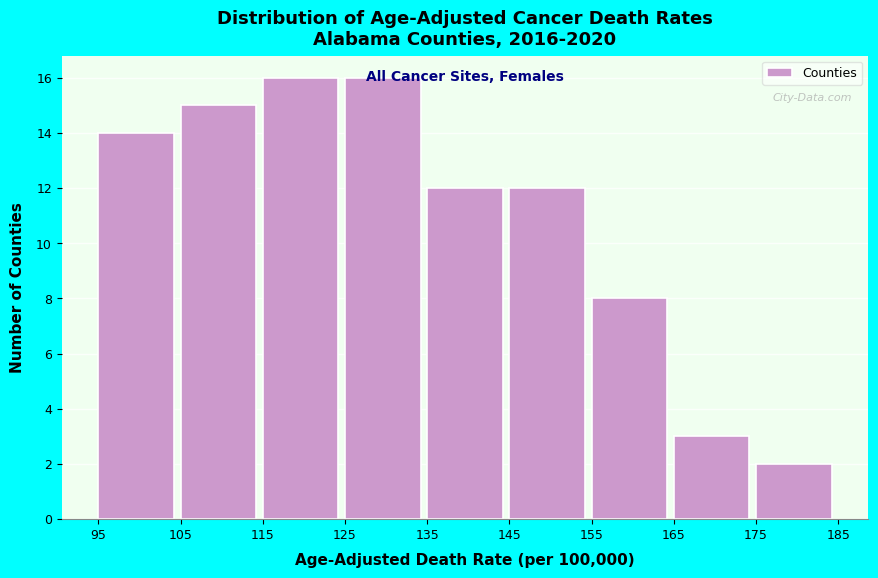

Reading left to right, transcribe this chart: for each bar, give the range it covers on the x-axis and its height. The values are not printed on the chart, so give them approximately, as read against the axis.

95 to 105: 14
105 to 115: 15
115 to 125: 16
125 to 135: 16
135 to 145: 12
145 to 155: 12
155 to 165: 8
165 to 175: 3
175 to 185: 2